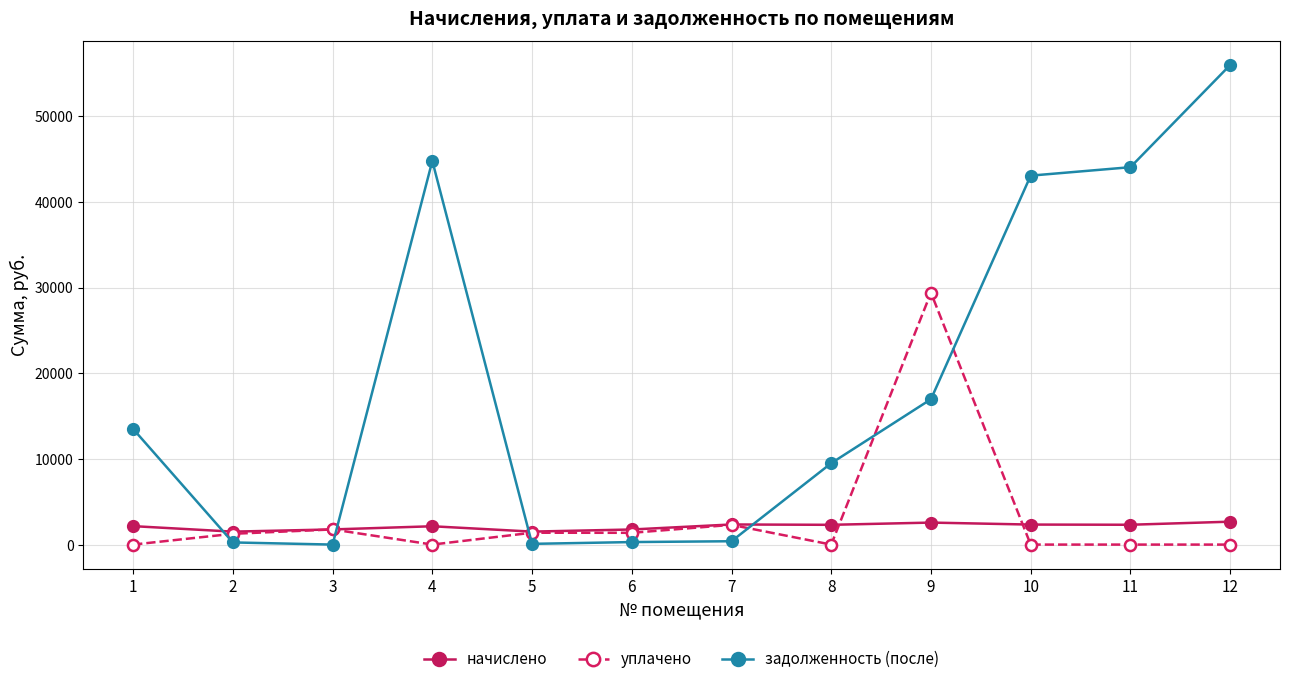

Where do задолженность (после) and уплачено first cross each other?

1 and 2